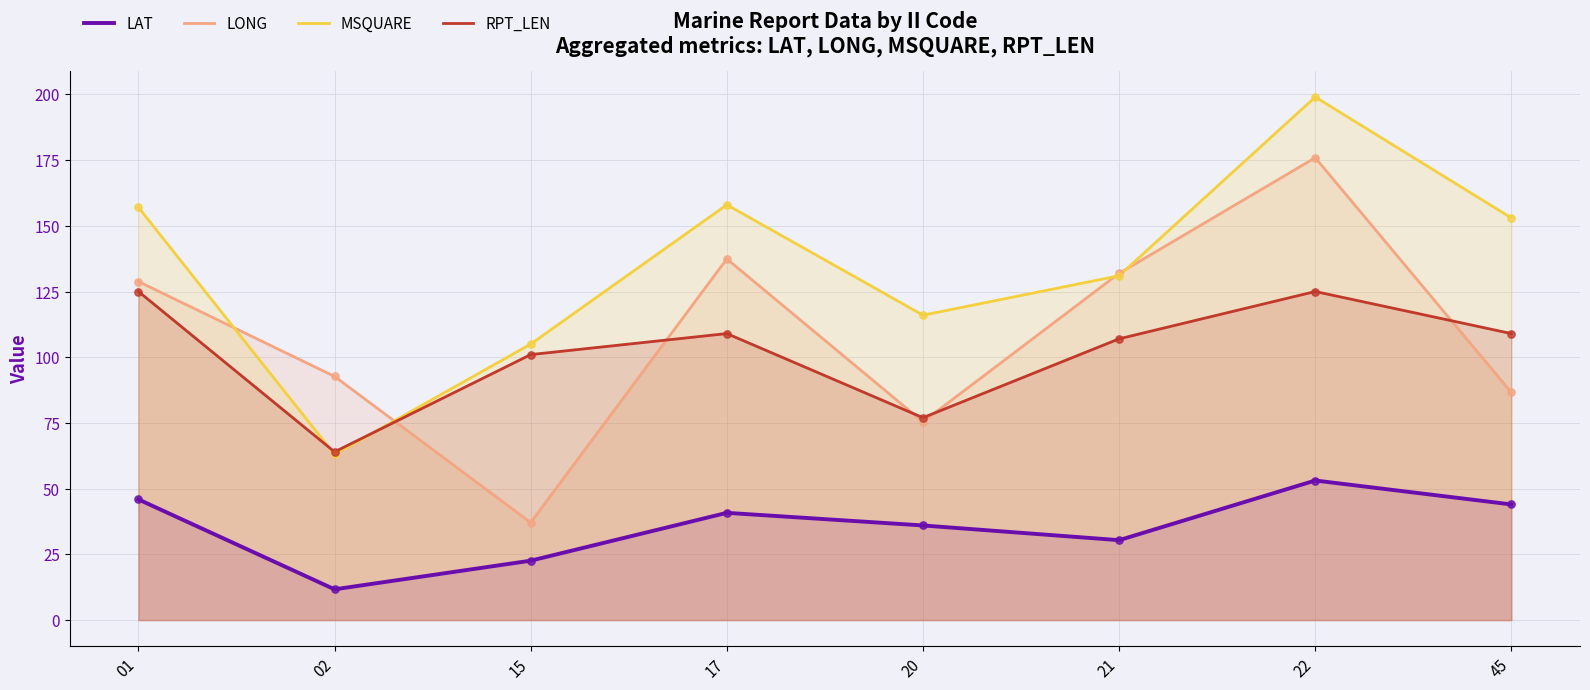

At which category is the sum across all series the highest?

22